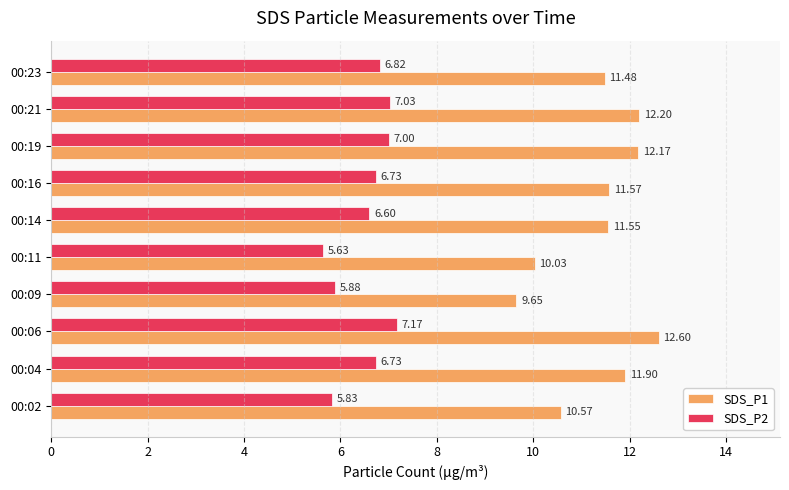

What is the sum of the SDS_P2 values at 00:11 and 00:04?

12.4